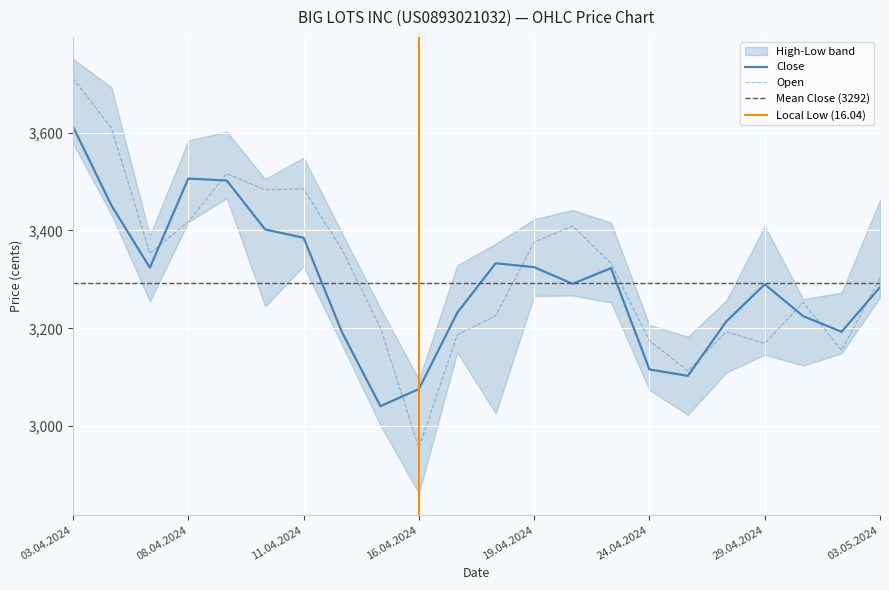

How many data points in Close are above 3291?

10